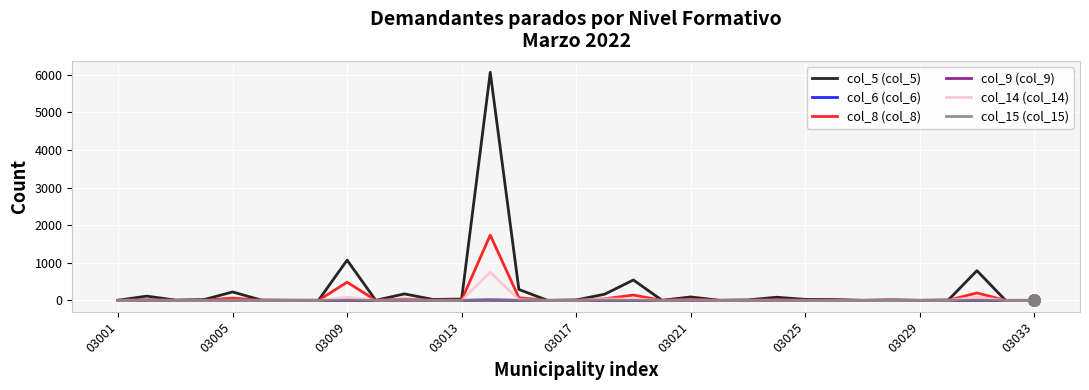

Which series has the widest spread of values?

col_5 (col_5)